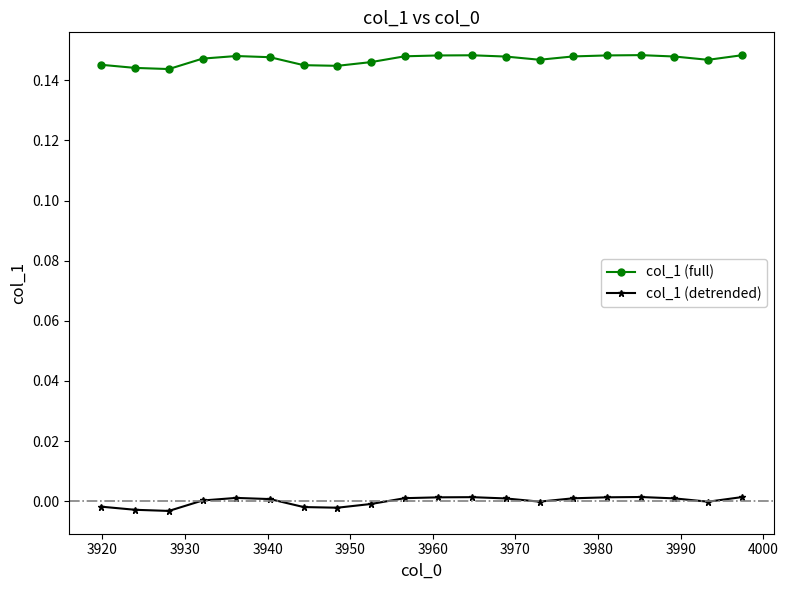

Is this an area chart (filled region under the line)?

No